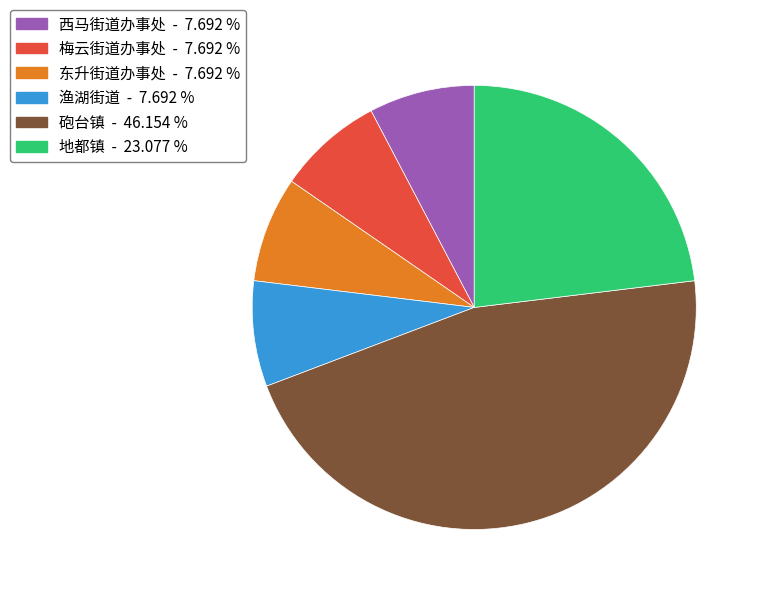

Do 地都镇 and 砲台镇 together represent more than half of the pie?

Yes